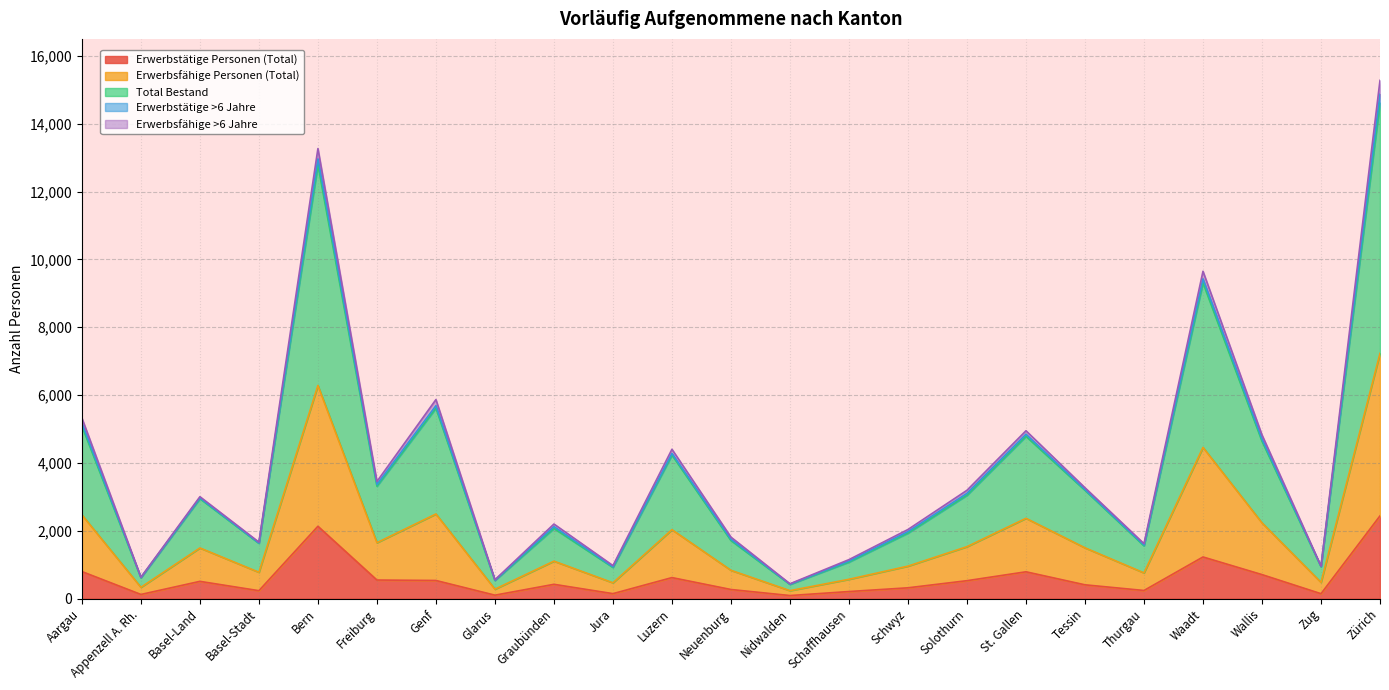

What is the maximum value for Erwerbstätige Personen (Total)?

2439